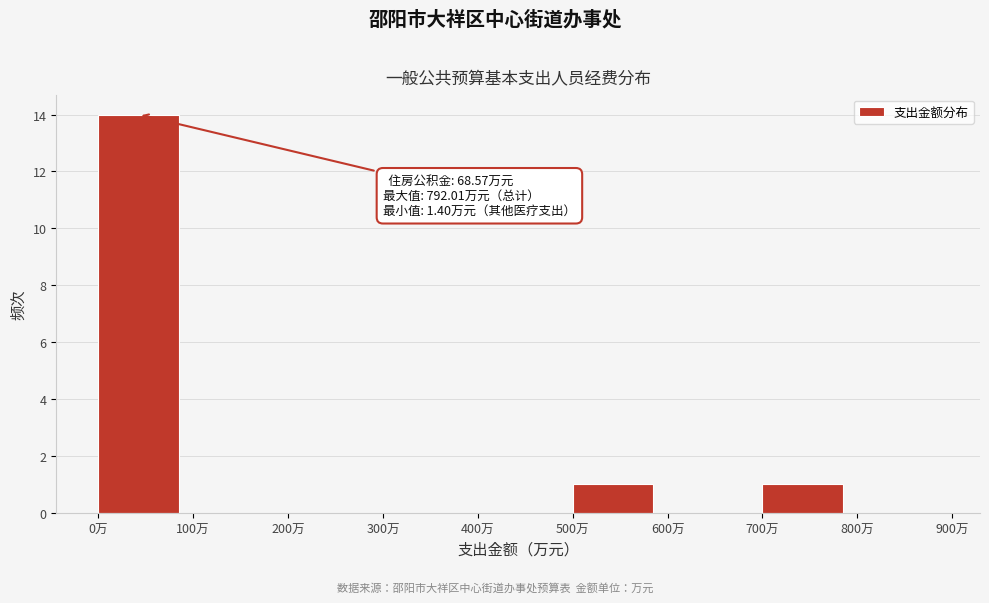

Over which range of the x-axis is the bar tallest?

0 to 100